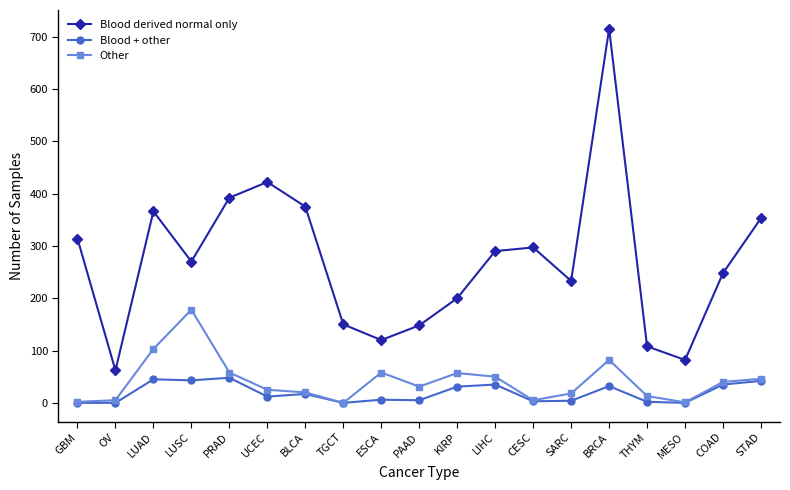

Where is Blood derived normal only nearest to the value 388?

PRAD